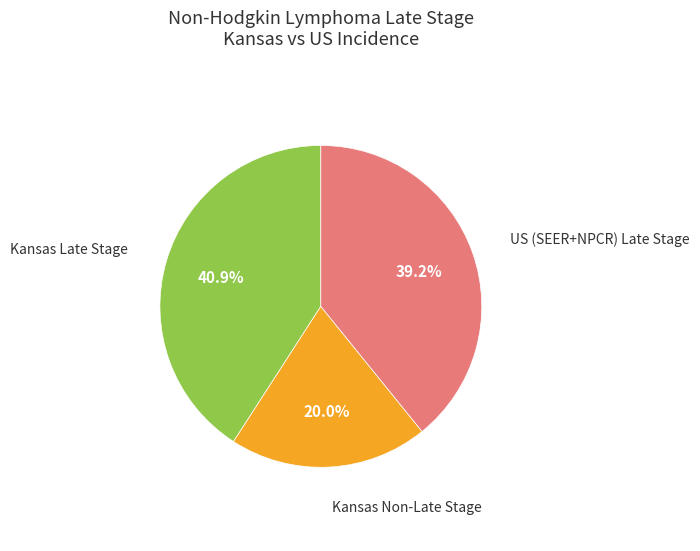

Count the number of slices in the pie.

3